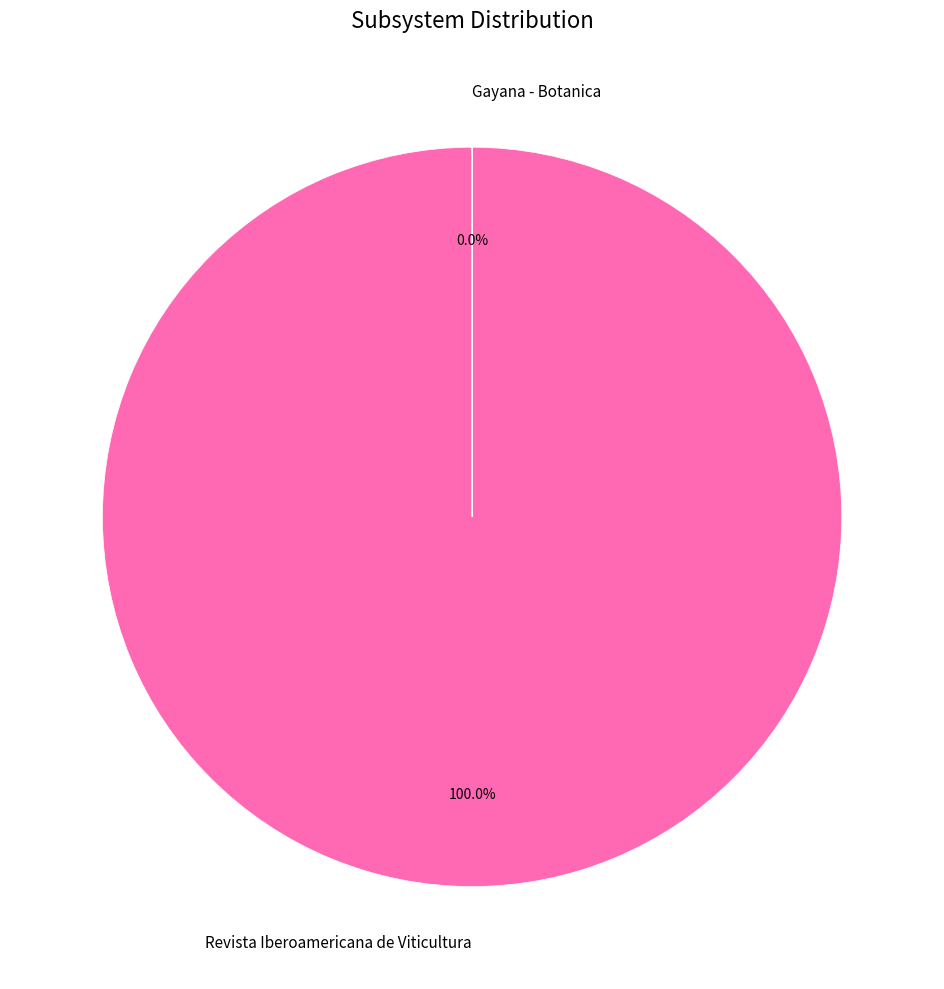

What is the smallest slice in the pie chart?

Gayana - Botanica